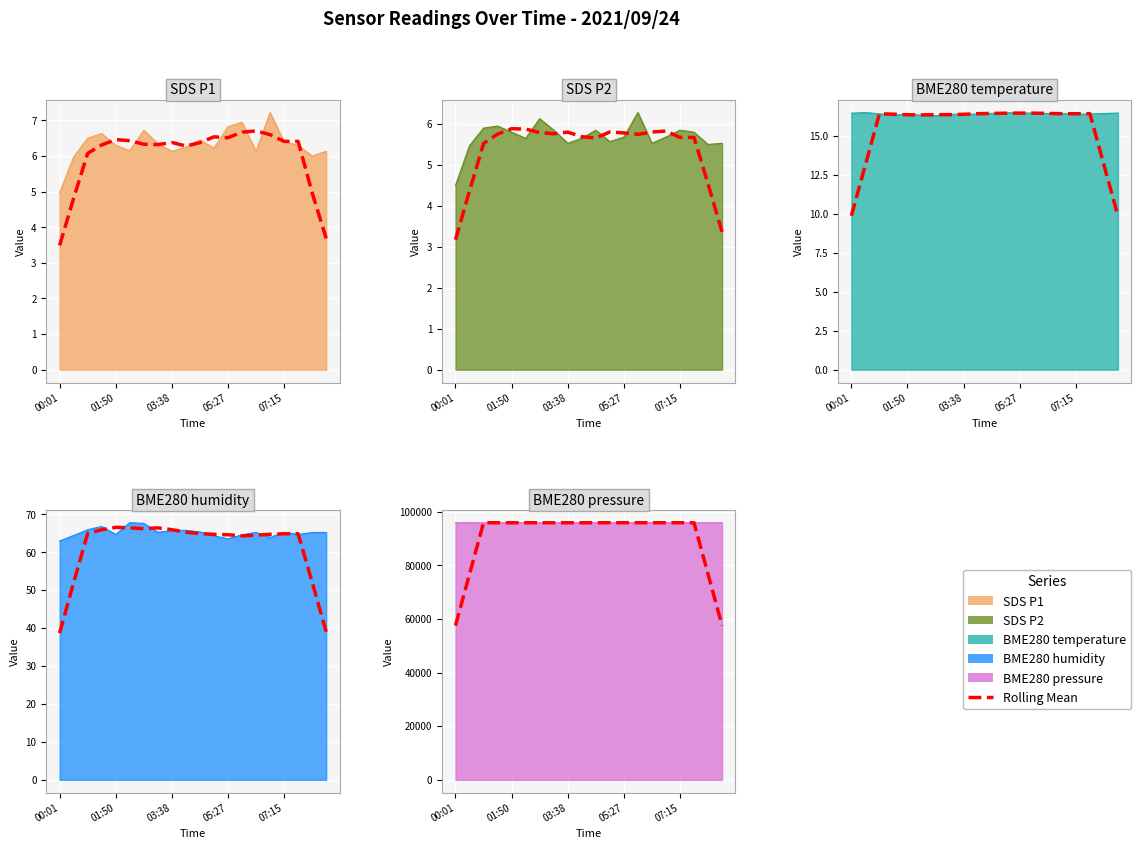

Where is SDS_P1 nearest to the value 6?

08:09